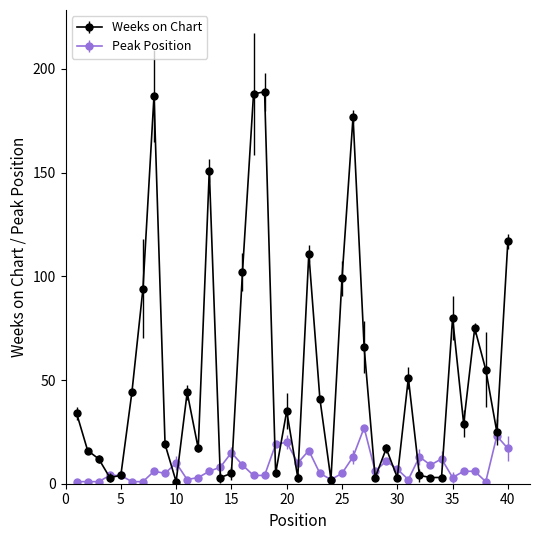

What is the difference between the second highest and minimum values in the Peak Position series?

22